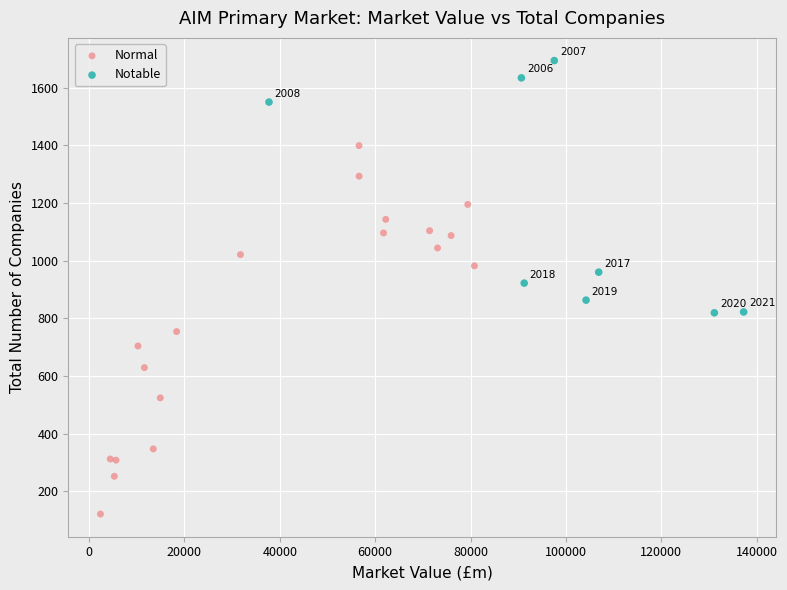

Which series has the largest Y range (max minus min)?

Normal